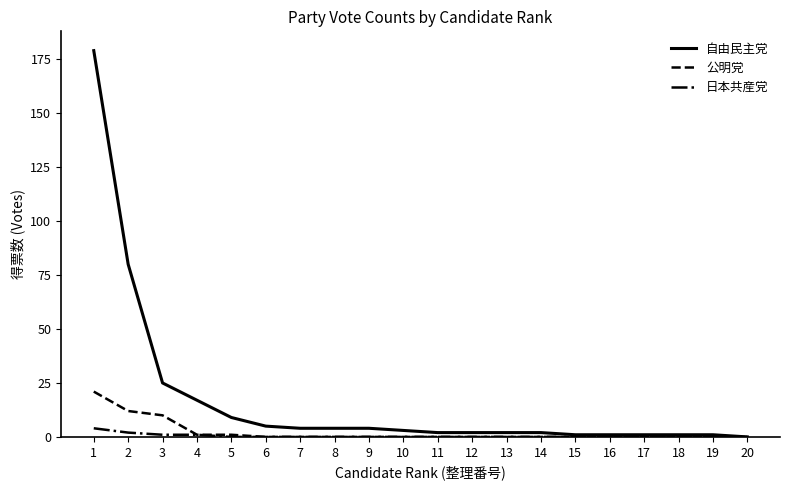

What is the greatest value displayed?

179